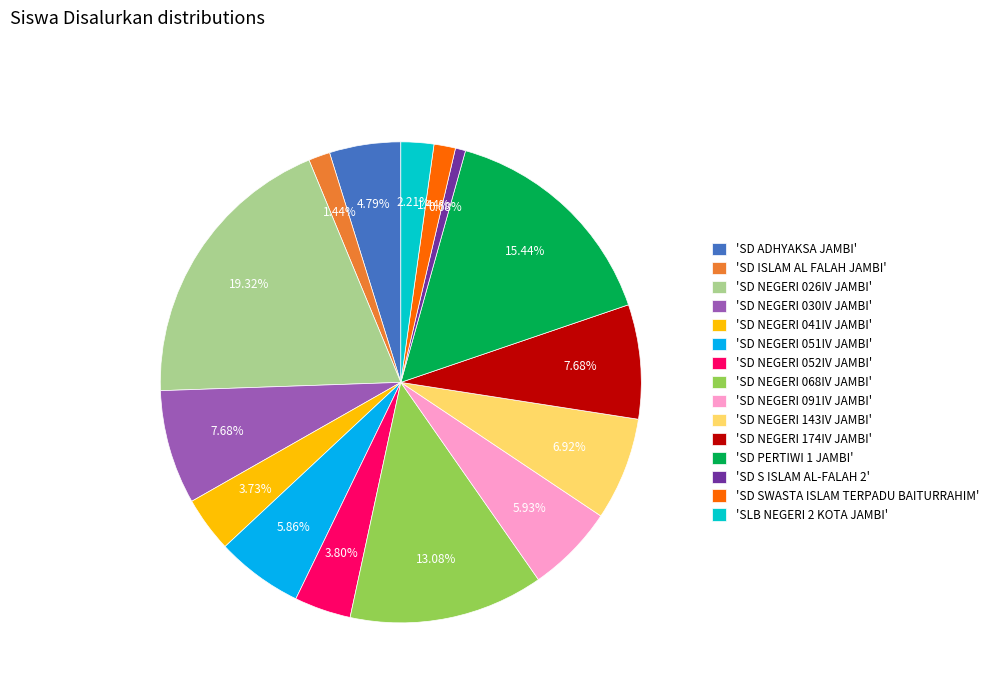

Between 'SD NEGERI 026IV JAMBI' and 'SD S ISLAM AL-FALAH 2', which is larger?

'SD NEGERI 026IV JAMBI'